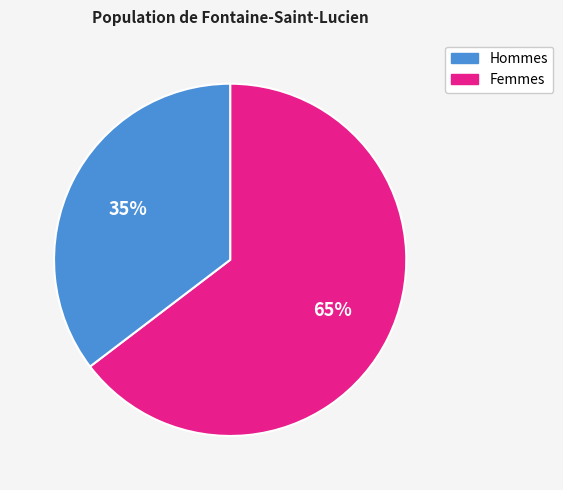

Is there any slice that represents more than half of the pie?

Yes